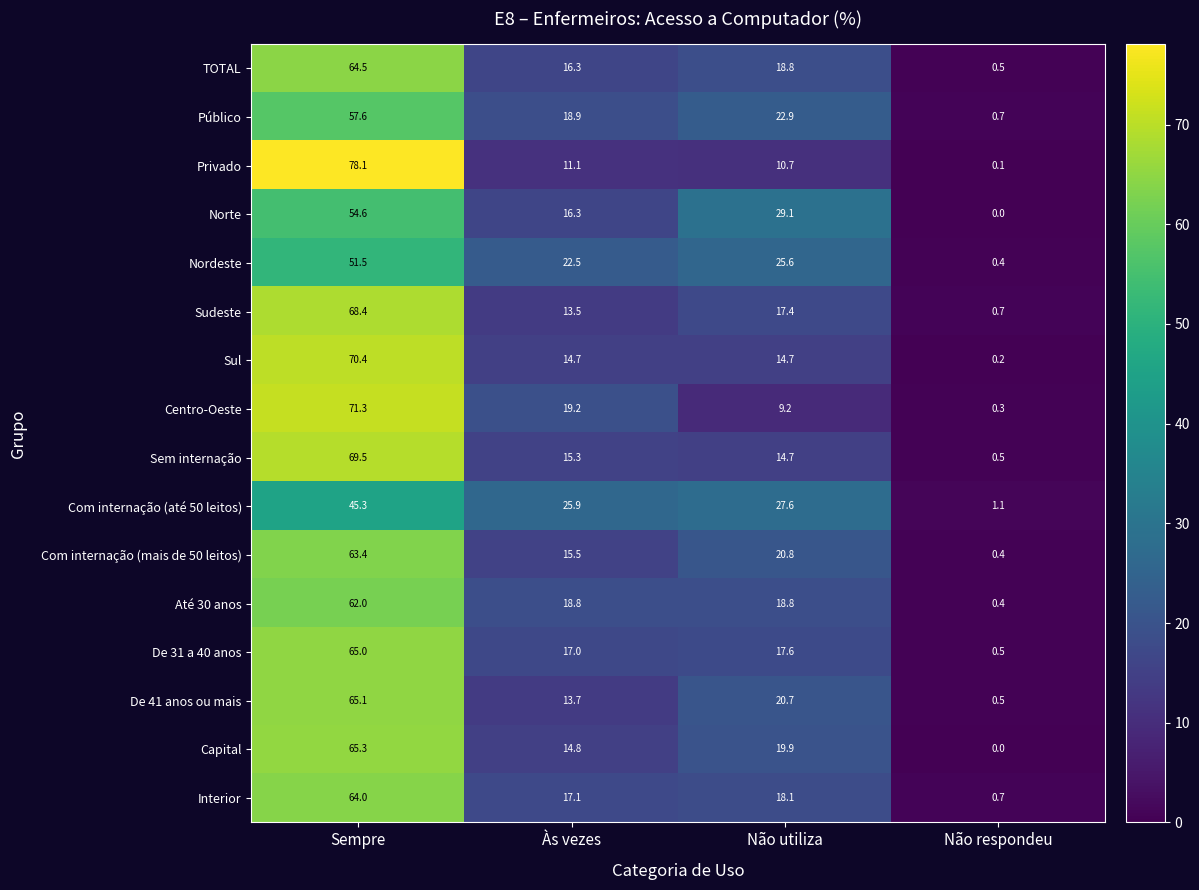

At how many categories does at least one series exceed 24?

3